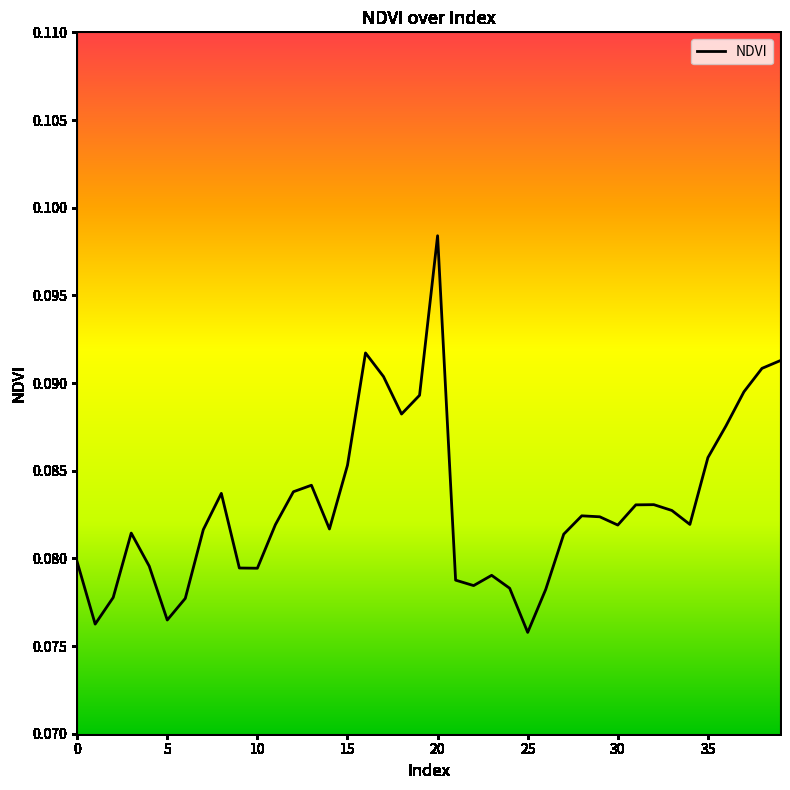

Is this an area chart (filled region under the line)?

No